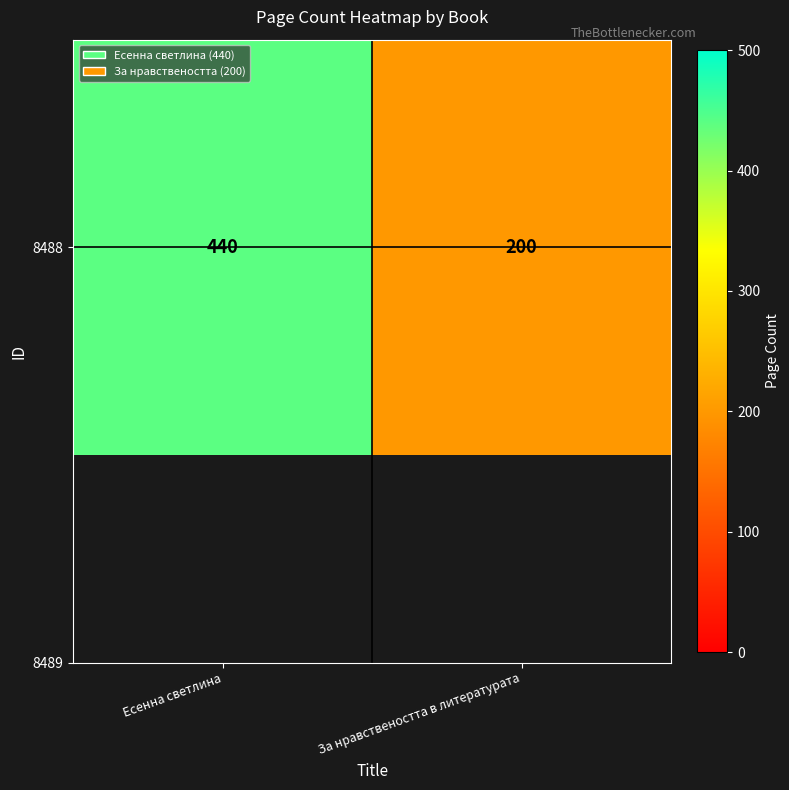

Where is the data nearest to the value 320?

Есенна светлина